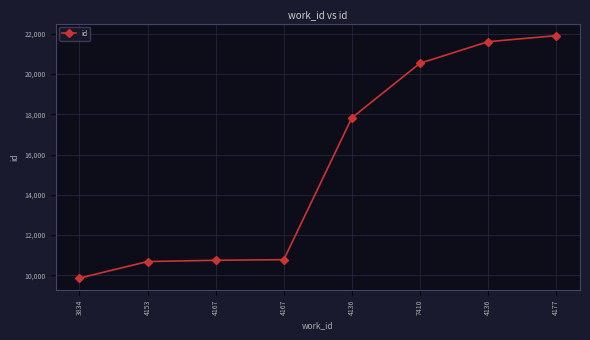

Count the number of categories in the chart.

8